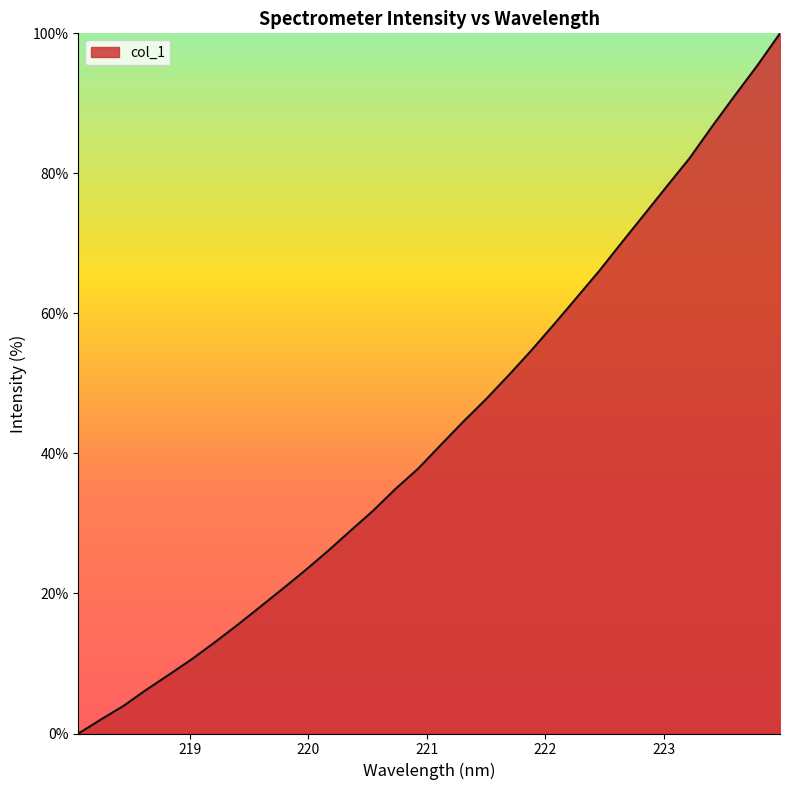

What is the maximum value shown in the chart?

100.0